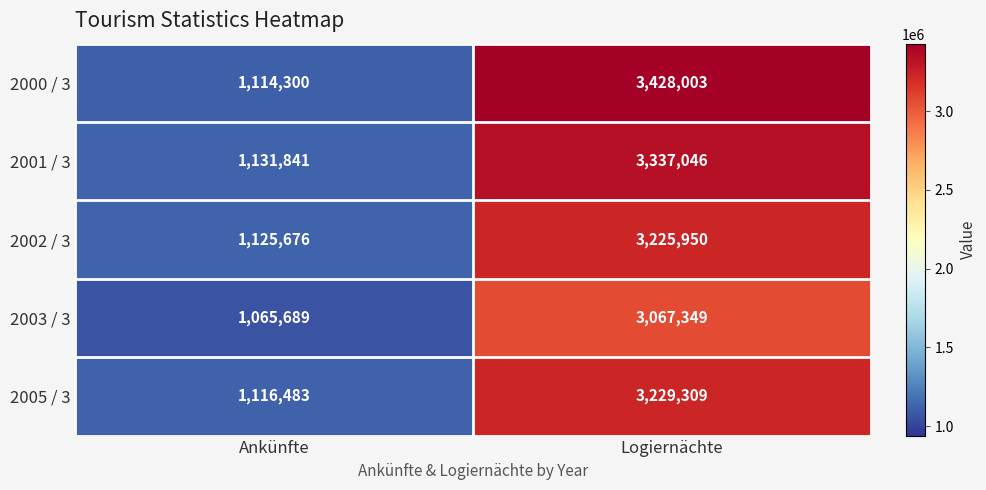

Between Ankünfte and Logiernächte, which series saw the biggest shift?

2000 / 3